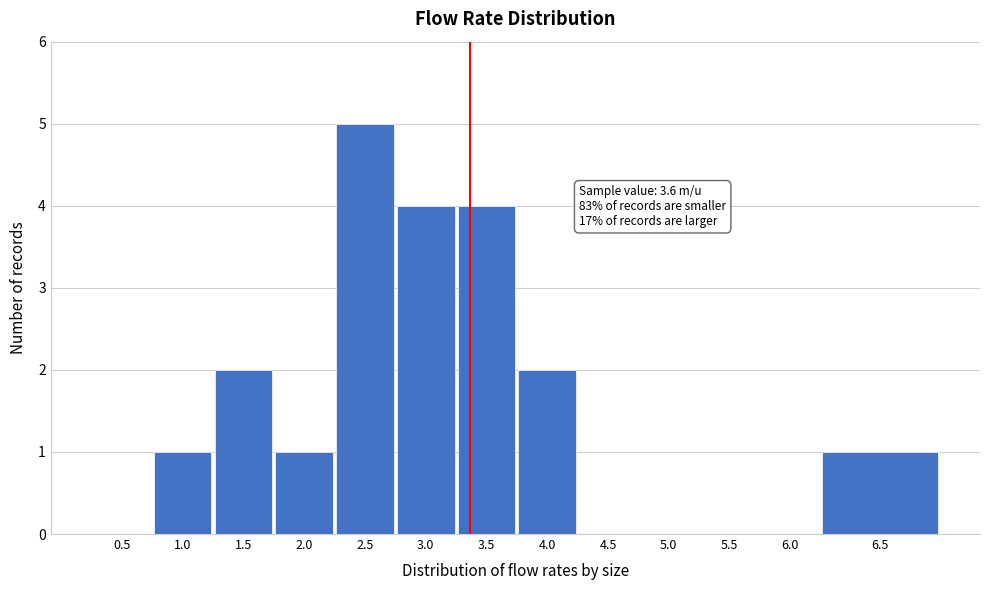

Reading left to right, extract all data points from this chart.

0.5=0	1.0=1	1.5=2	2.0=1	2.5=5	3.0=4	3.5=4	4.0=2	4.5=0	5.0=0	5.5=0	6.0=0	6.5=1